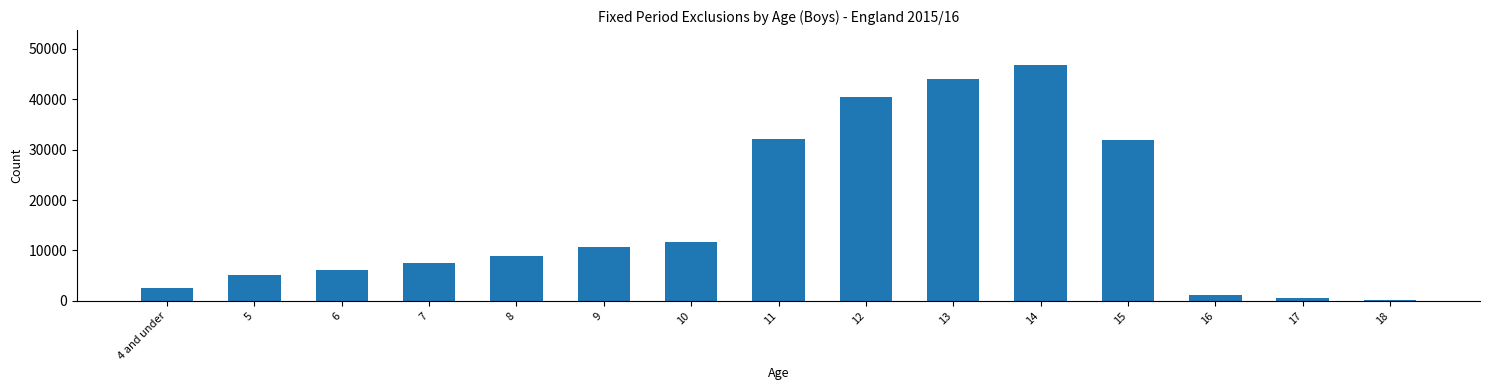

Approximately how many times larger is the value at 14 compared to 5?

9.3